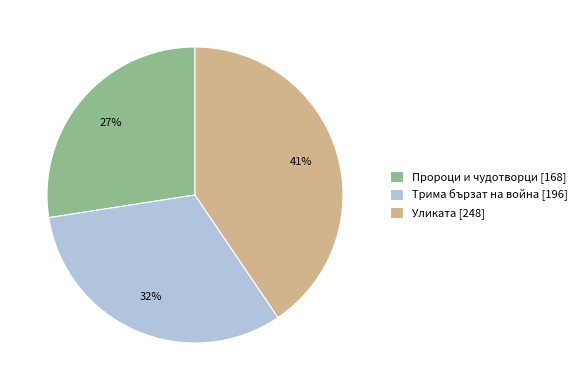

Does Трима бързат на война [196] represent more than half of the total?

No